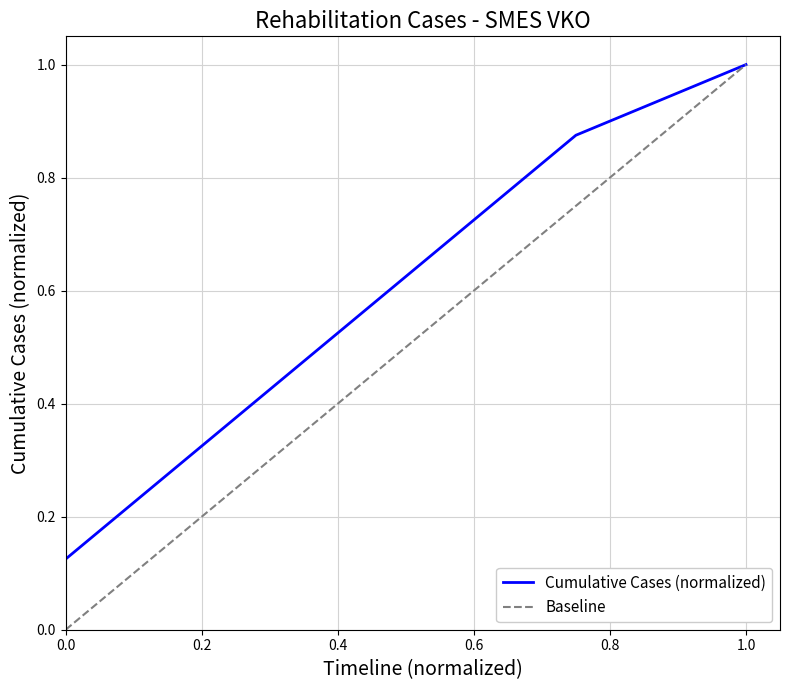

What is the change in value from 2022-04-18 to 2022-05-04?

+0.1